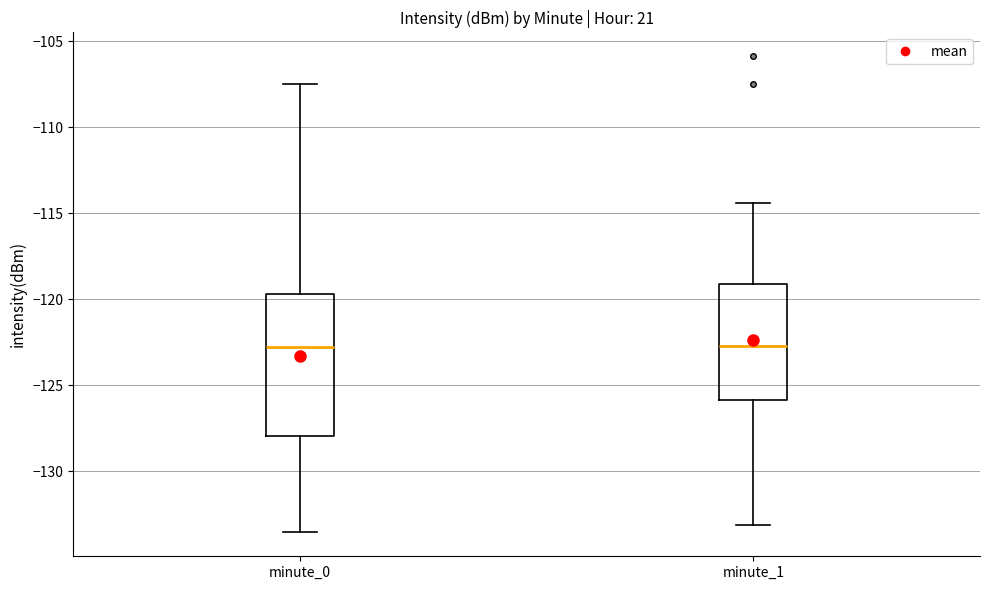

Reading left to right, read every box against the y-axis: the position of its median line, the range the box covers, and the ends of its whiskers. The values are not printed on the chart, so give them approximately, as read against the axis.

minute_0: median -123.0, box -128.0 to -119.5, whiskers -133.5 to -107.5
minute_1: median -122.5, box -126.0 to -119.0, whiskers -133.0 to -114.5